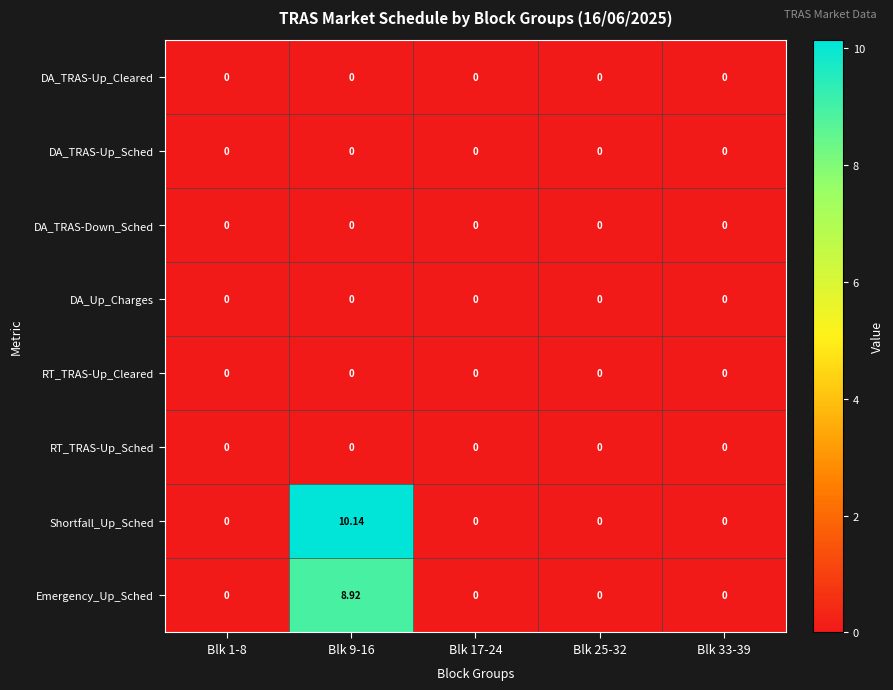

How many categories are shown in the chart?

5